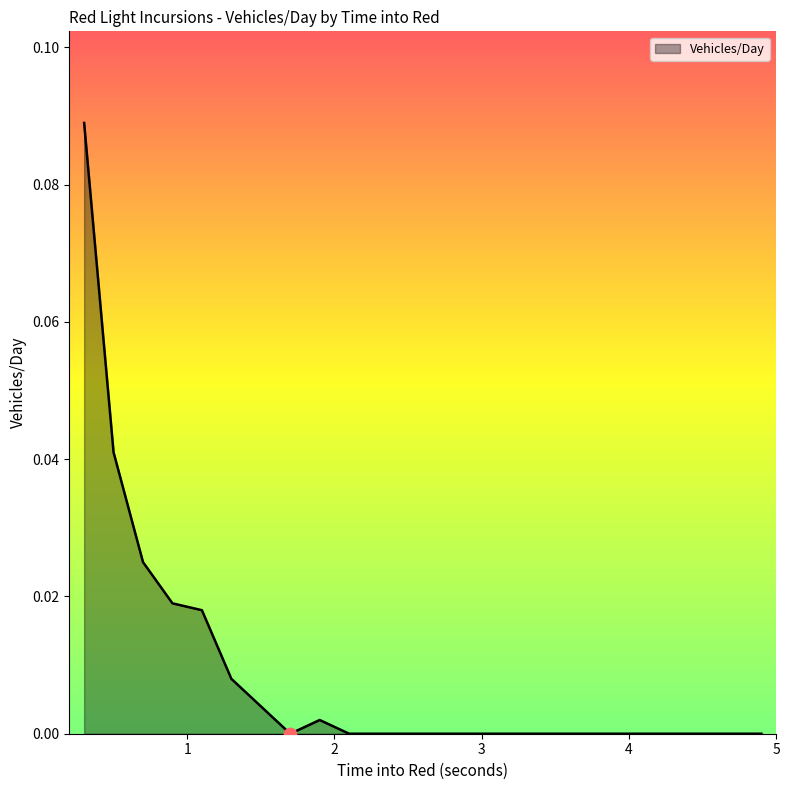

How many lines are shown in the chart?

1